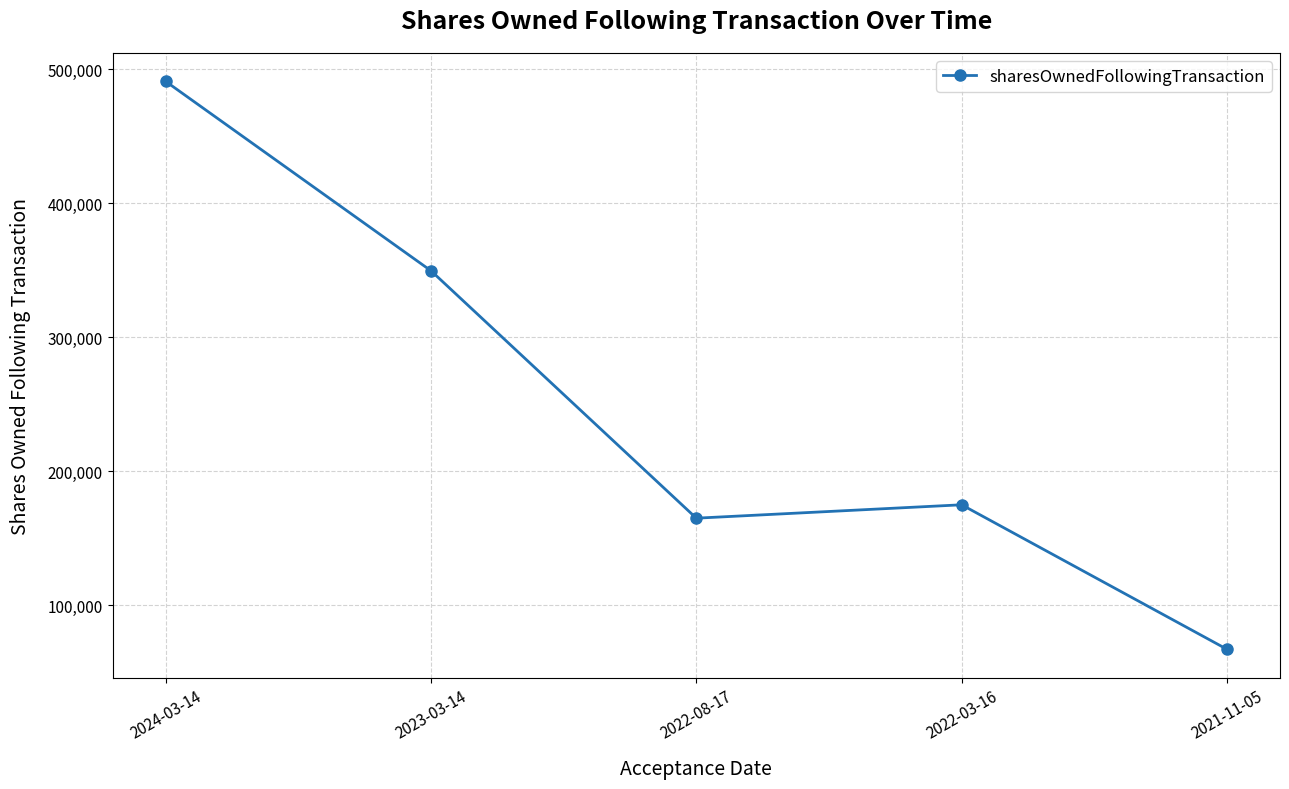

Rank the categories by value from lowest to highest.

2021-11-05, 2022-08-17, 2022-03-16, 2023-03-14, 2024-03-14